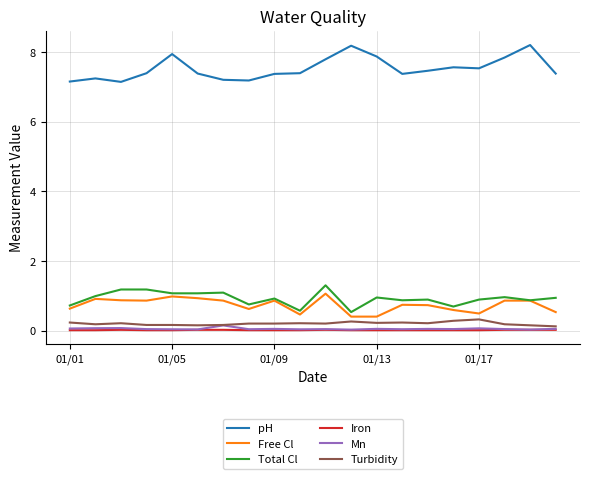

Which series has the largest total across all categories?

pH